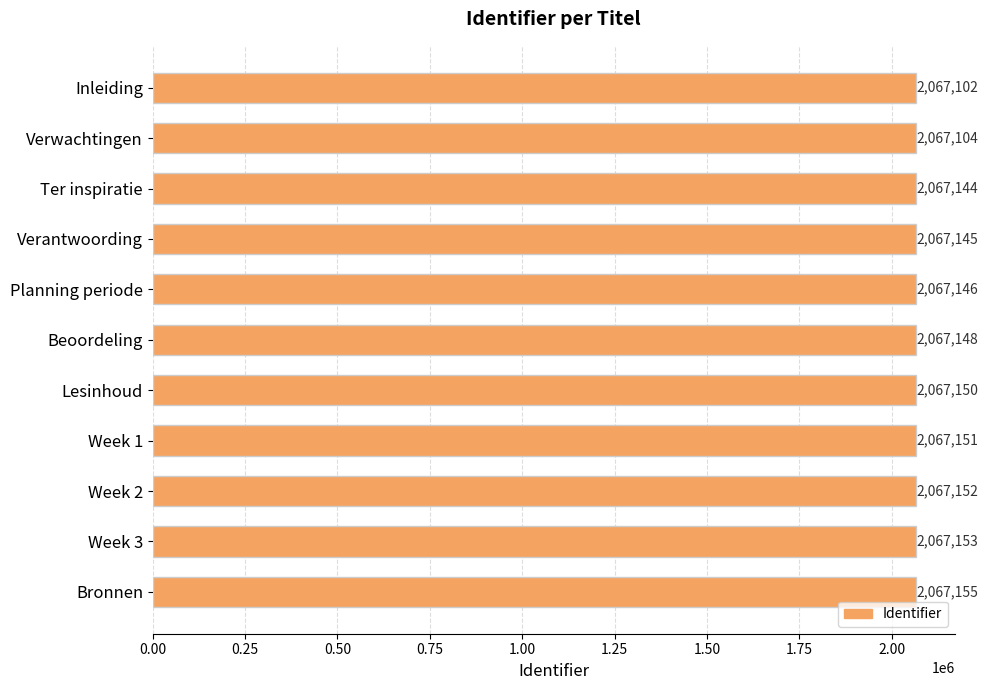

What is the label of the 3rd bar from the bottom?

Week 2